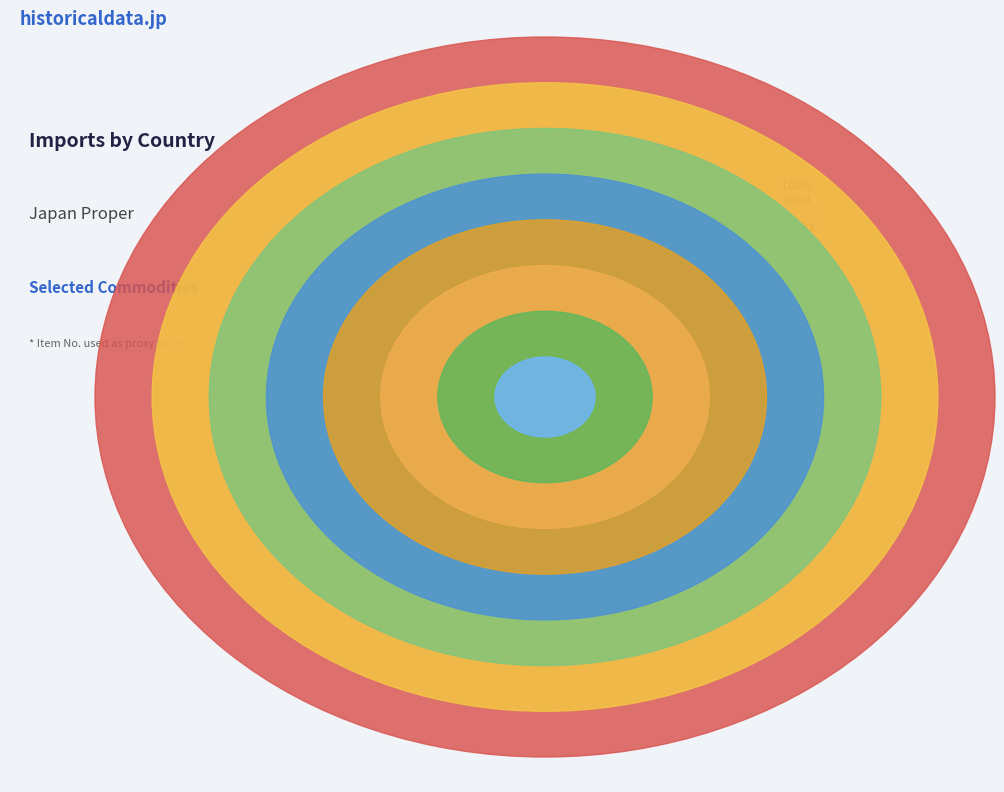

What is the largest slice in the pie chart?

Wool